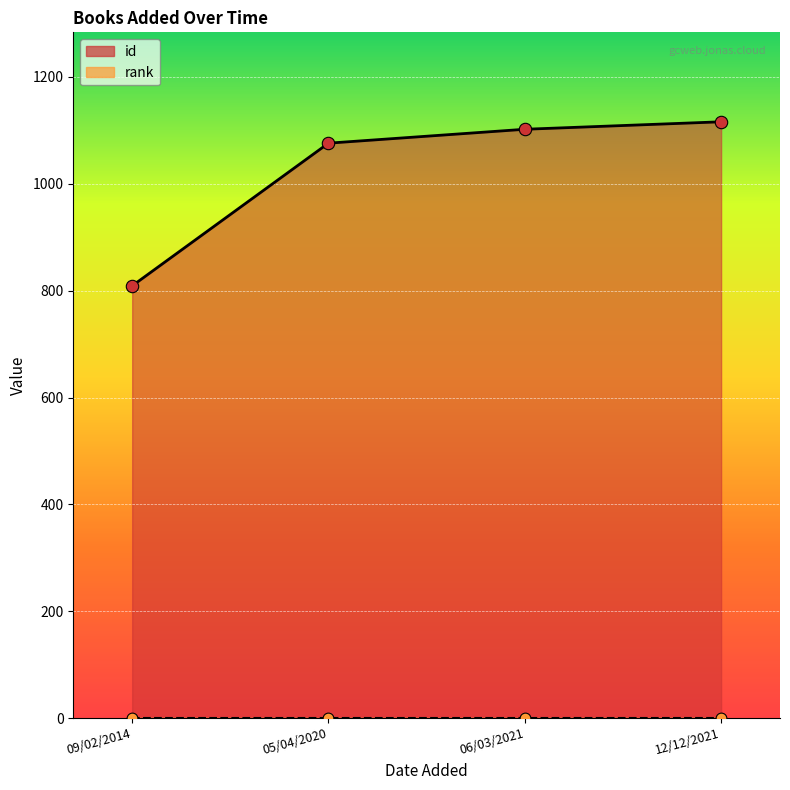

What is the ratio of the value at 06/03/2021 to the value at 09/02/2014?

1.4